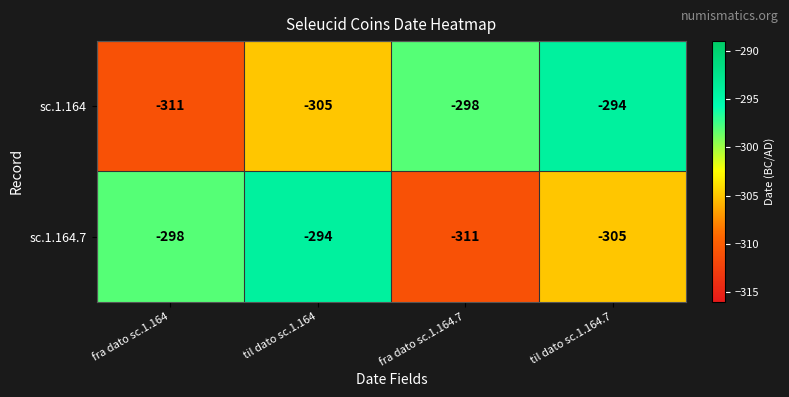

What is the difference between the maximum and minimum values in the sc.1.164 series?

17